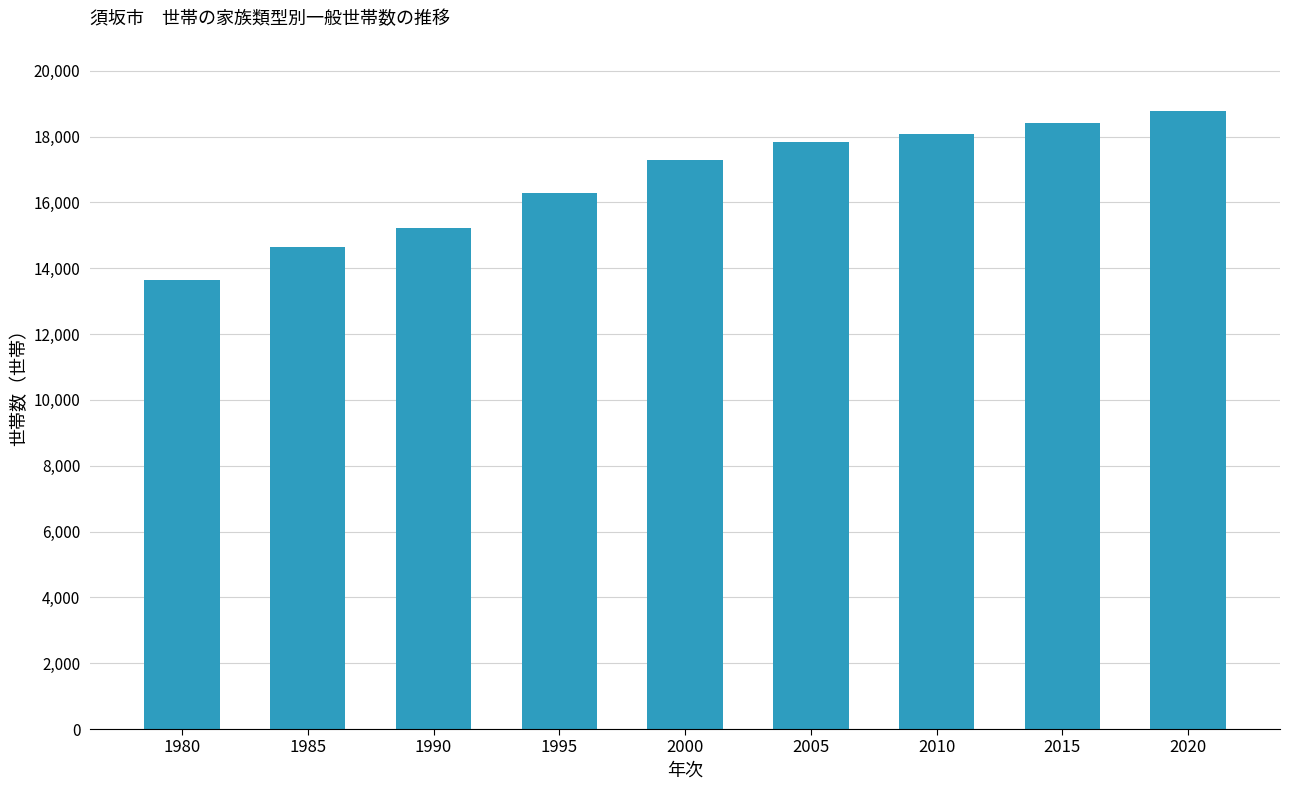

What is the maximum value shown in the chart?

18792